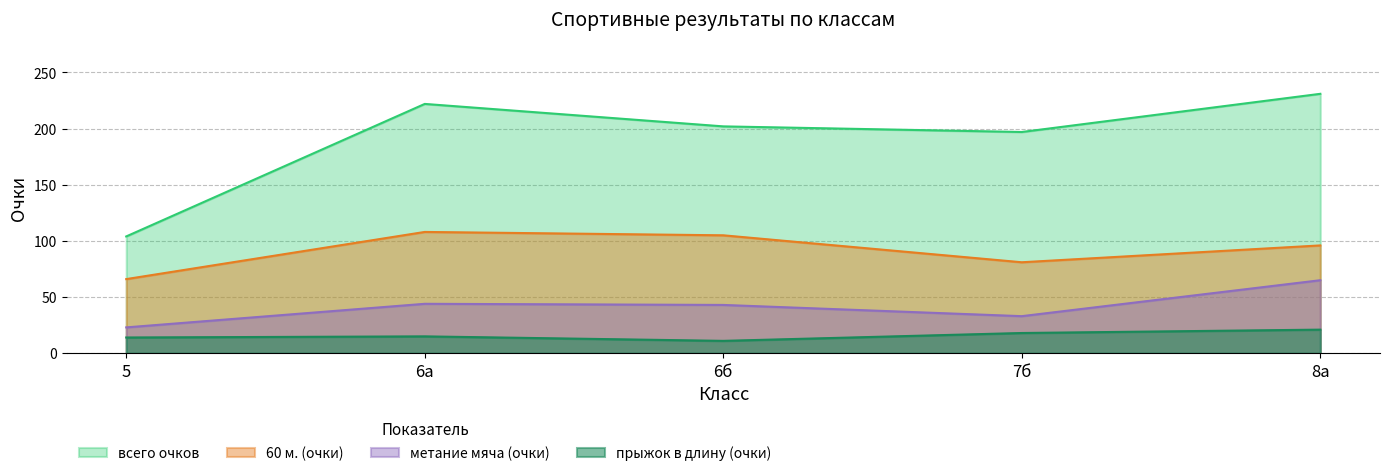

What is the label of the 1st point from the left?

5